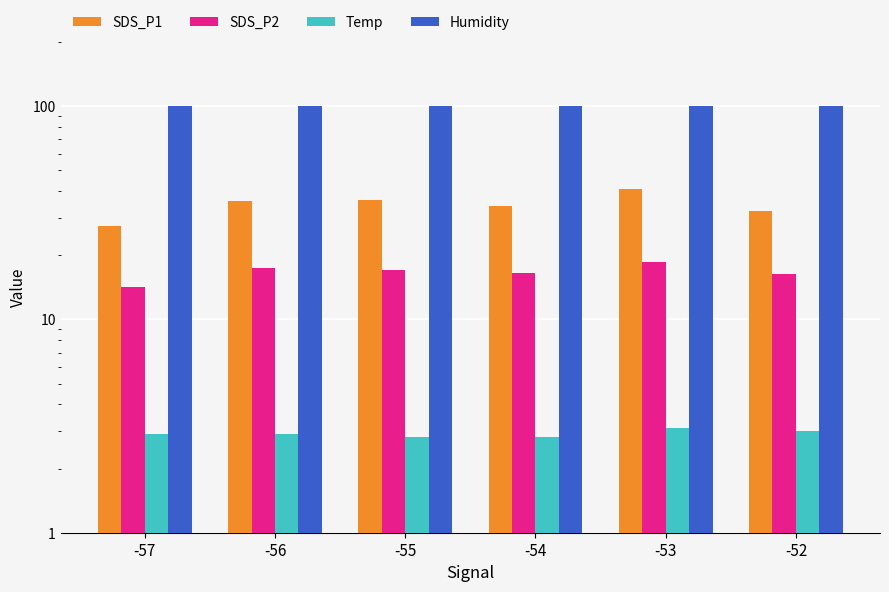

Between -56 and -53, which series saw the biggest shift?

SDS_P1